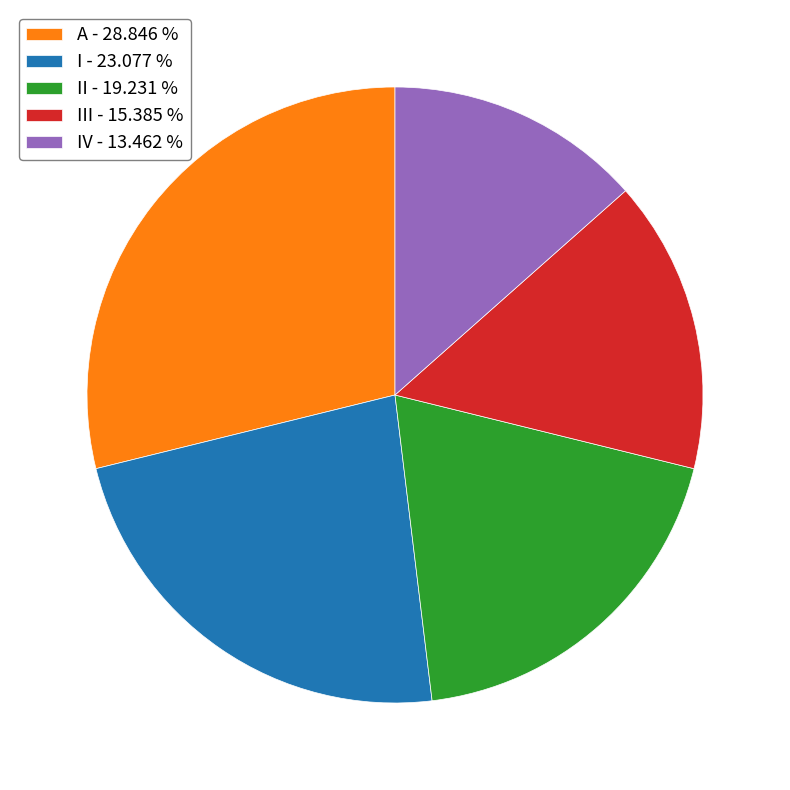

What is the smallest slice in the pie chart?

IV - 13.462 %